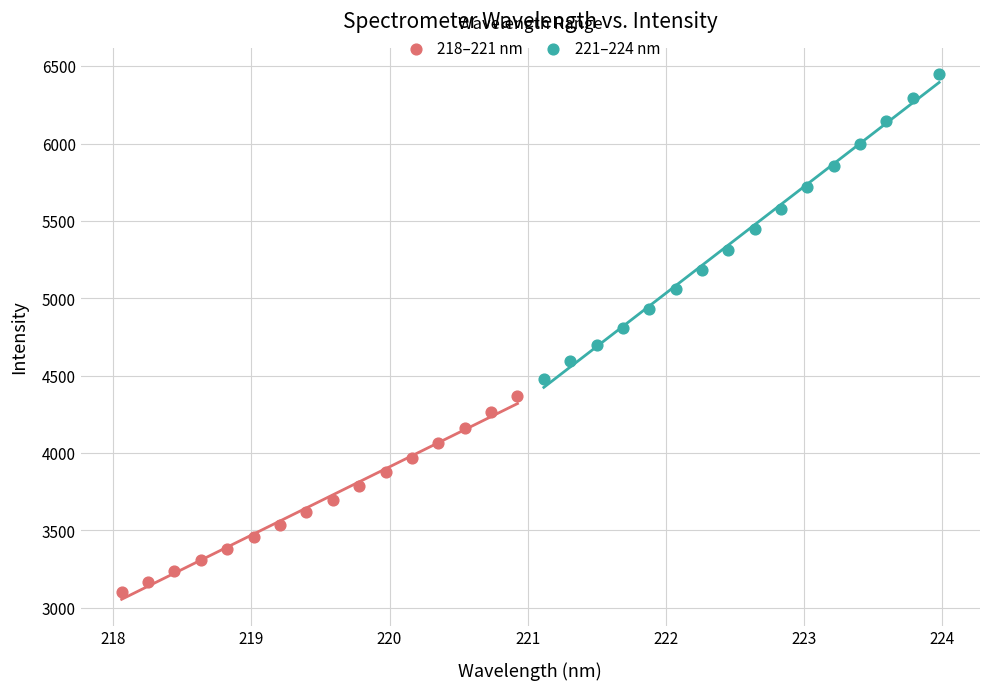

Which series contains the lowest Y value?

218–221 nm